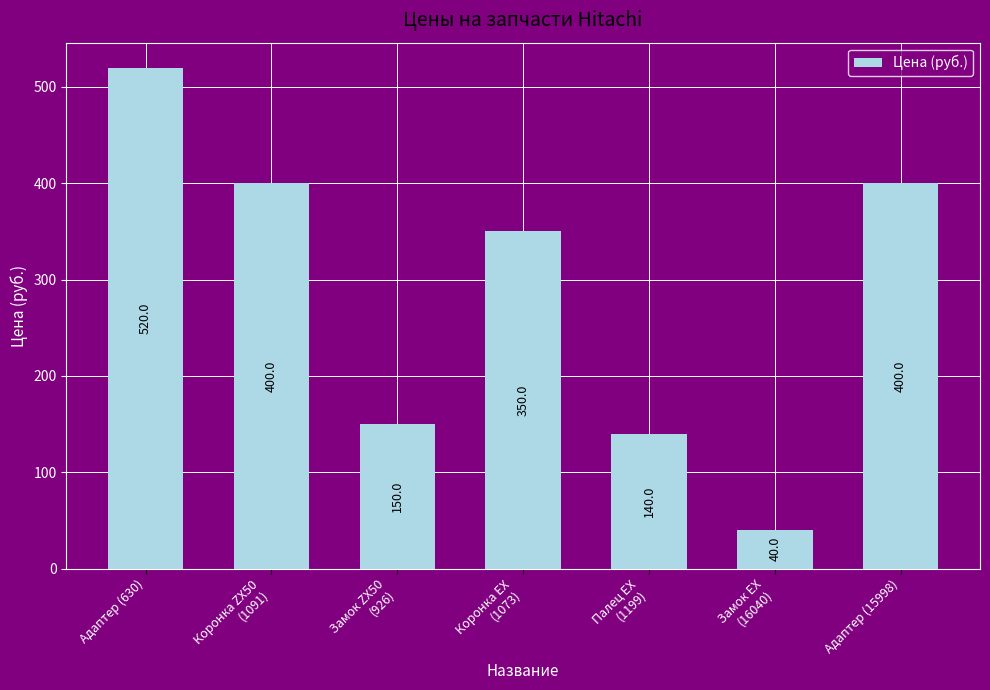

What is the label of the 5th bar from the left?

Палец EX
(1199)